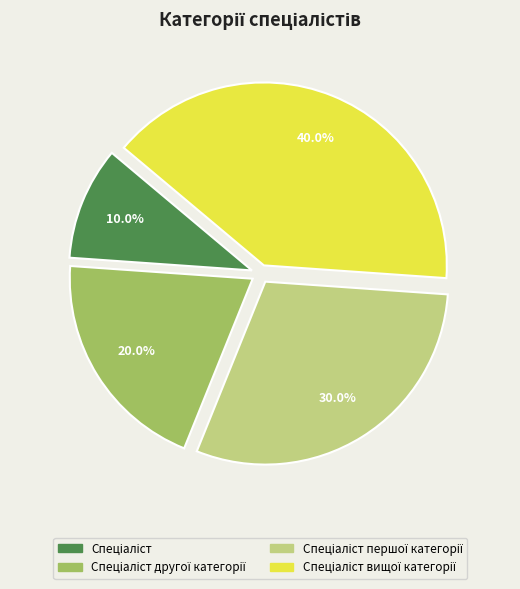

Is there a majority slice in this chart?

No